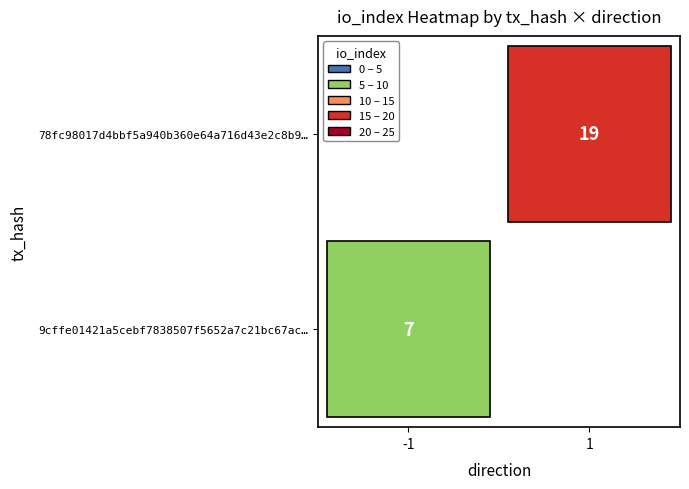

Is it true that 9cffe01421a5cebf7838507f5652a7c21bc67ac equals 7 at io_index?

True